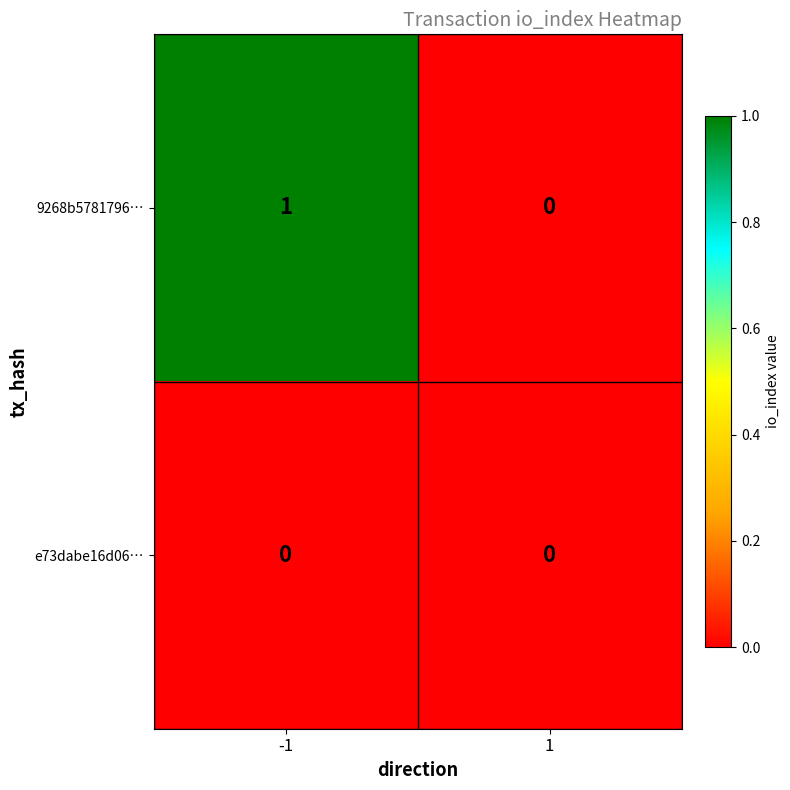

How many categories are shown in the chart?

2